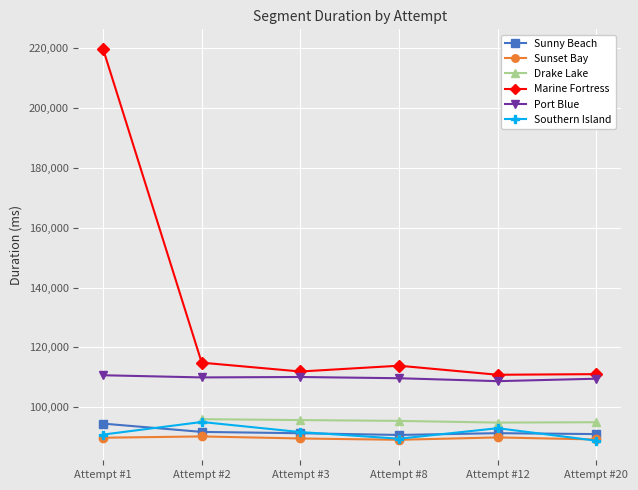

True or false: Southern Island and Port Blue cross at least once.

False